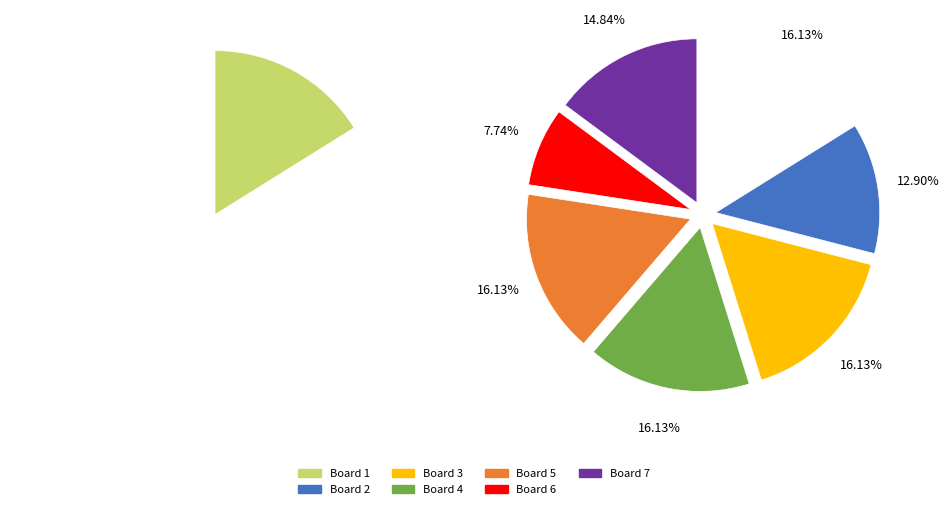

What is the ratio of the value at Board 7 to the value at Board 5?

0.9